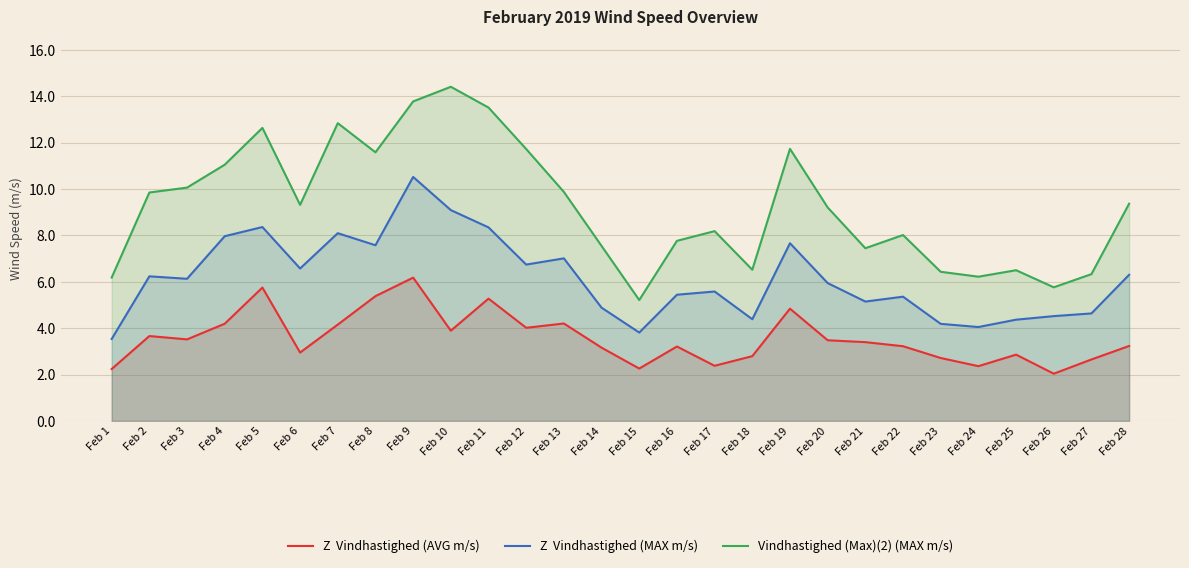

What is the maximum value shown in the chart?

14.4